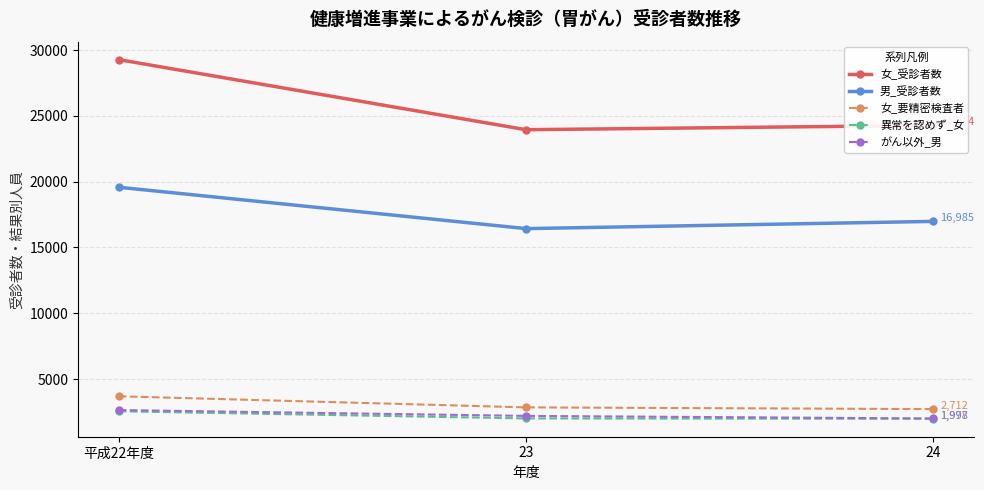

What is the difference between the 女_受診者数 values at 24 and 平成22年度?

5001